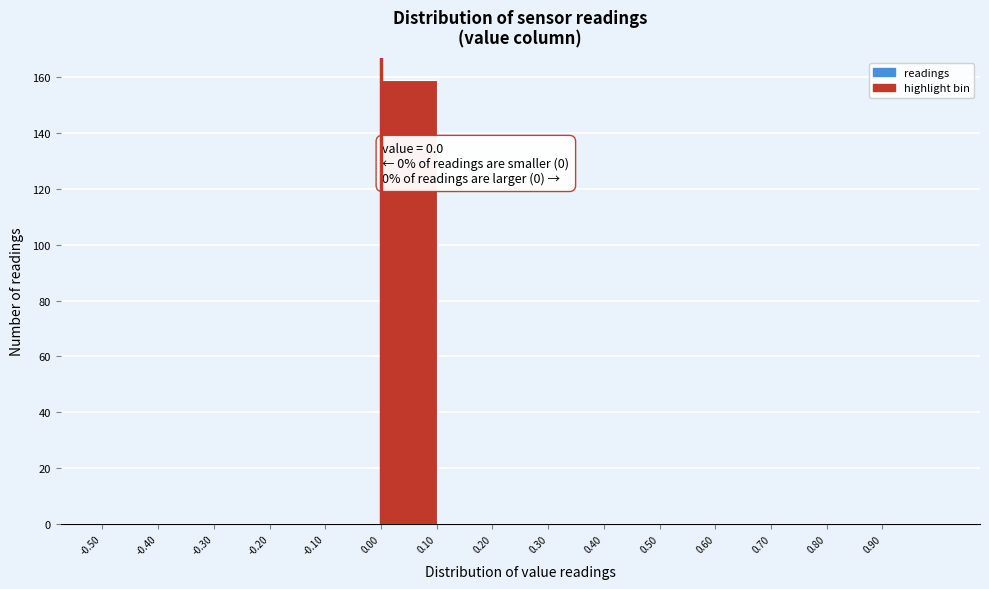

Over which range of the x-axis is the bar tallest?

0.0 to 0.1